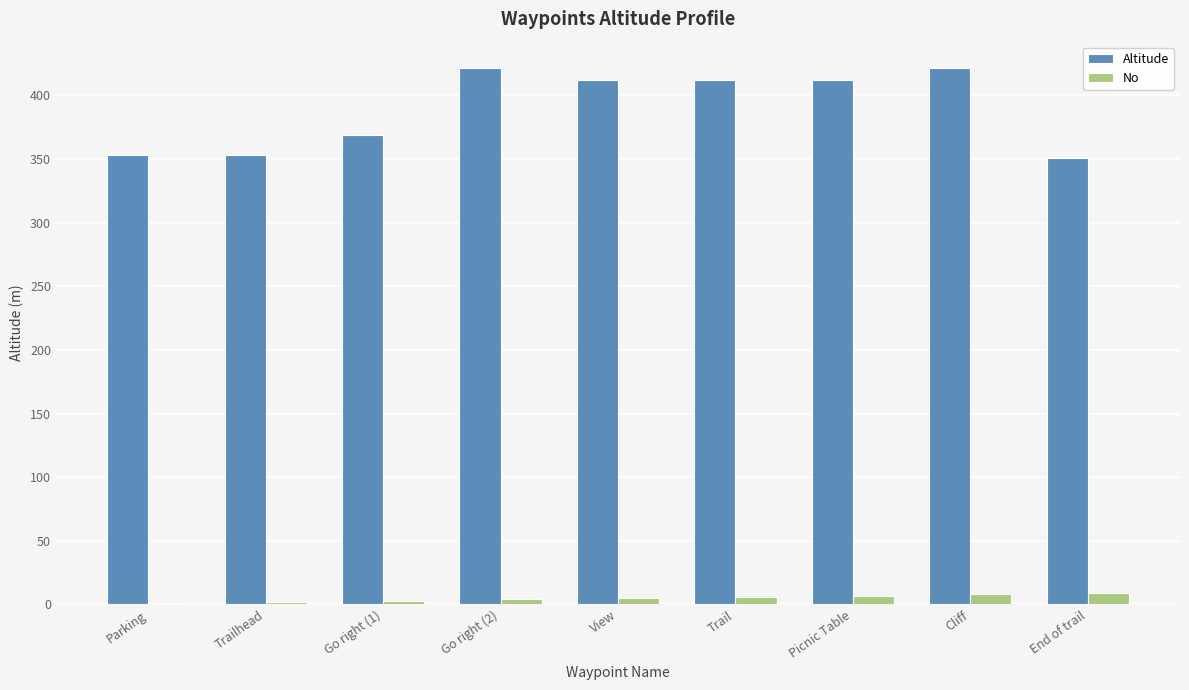

What is the sum of all Altitude values?

3504